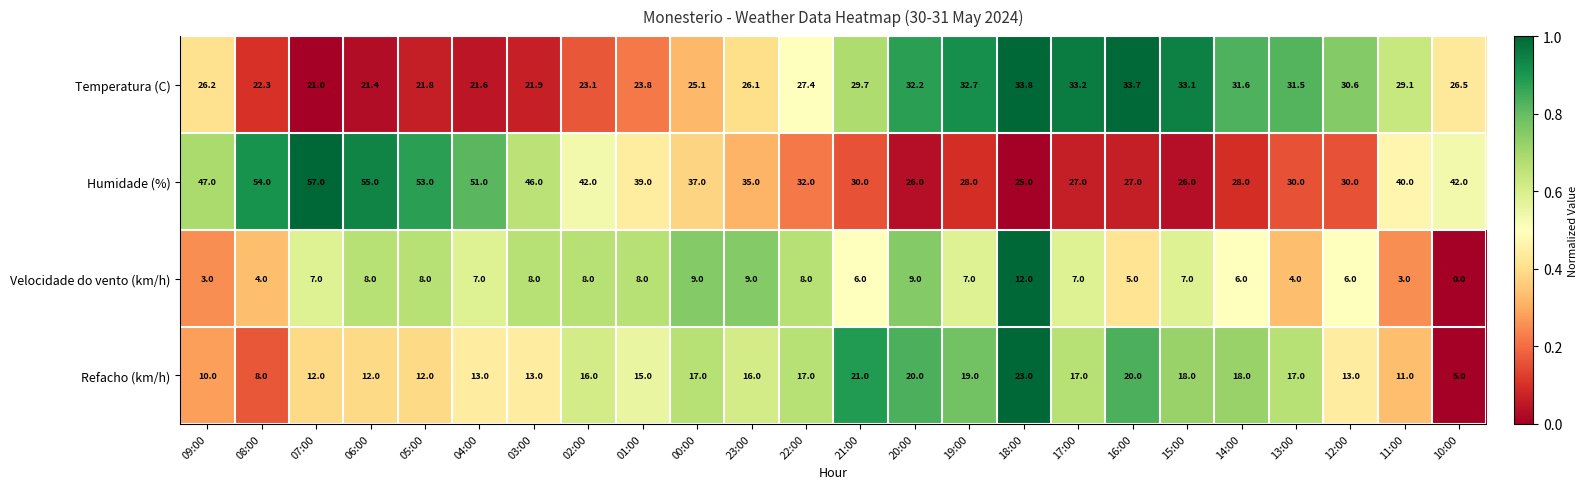

What is the sum of the Temperatura (C) values at 23:00 and 06:00?

47.5